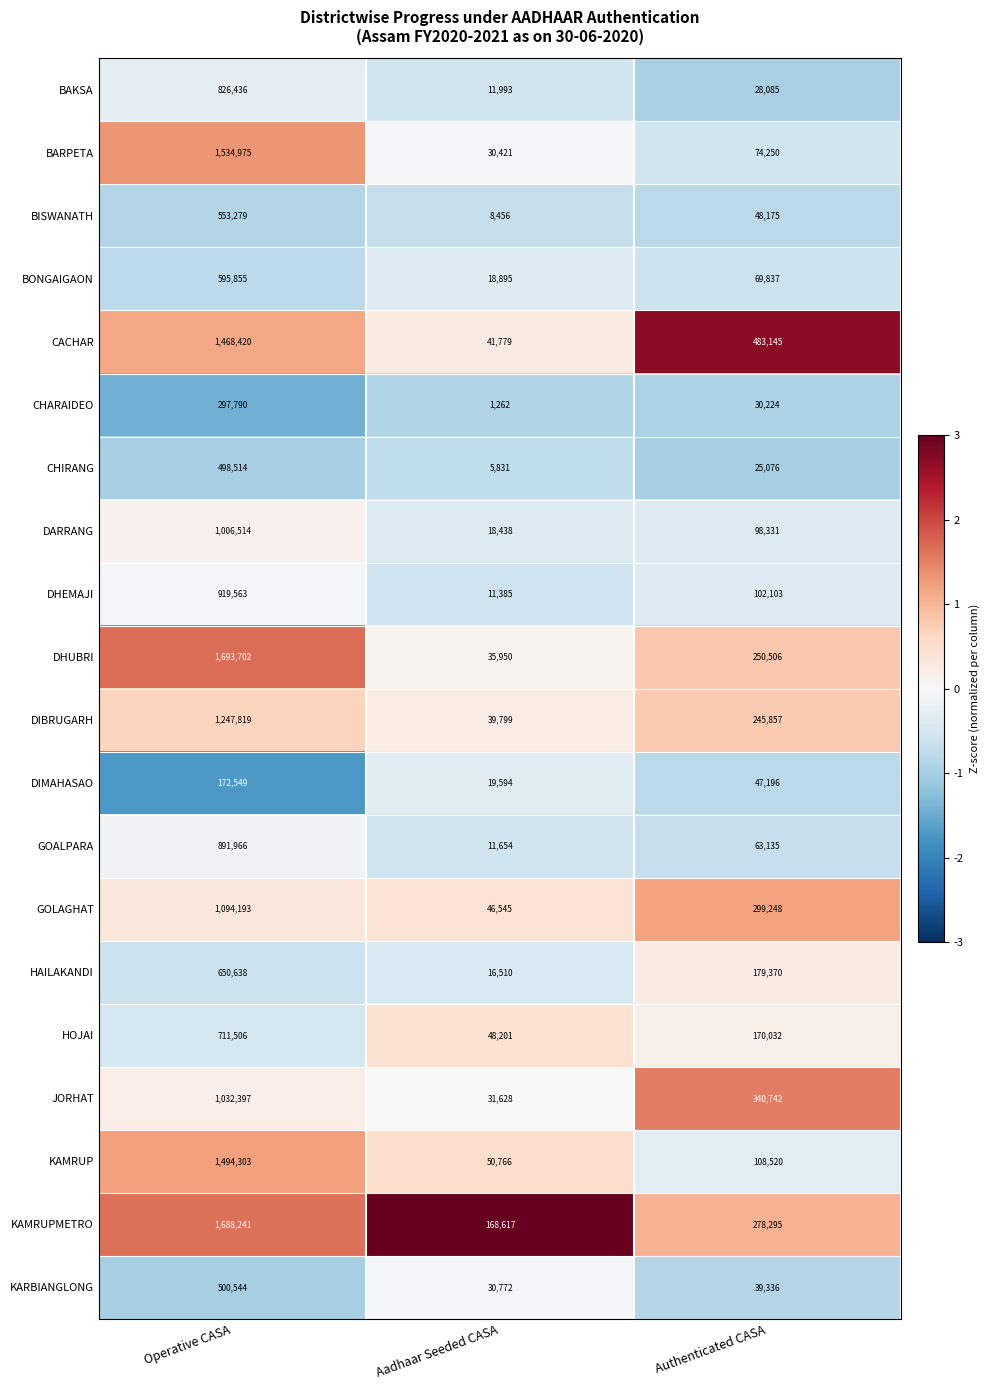

At which category is the sum across all series the highest?

Operative CASA